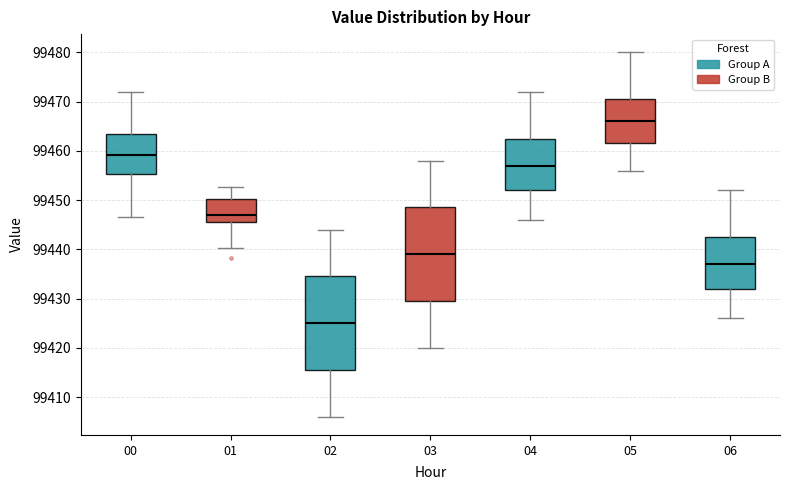

Reading left to right, read every box against the y-axis: the position of its median line, the range the box covers, and the ends of its whiskers. The values are not printed on the chart, so give them approximately, as read against the axis.

00: median 99459, box 99455 to 99463, whiskers 99447 to 99472
01: median 99447, box 99445 to 99450, whiskers 99440 to 99453
02: median 99425, box 99416 to 99435, whiskers 99406 to 99444
03: median 99439, box 99430 to 99449, whiskers 99420 to 99458
04: median 99457, box 99452 to 99463, whiskers 99446 to 99472
05: median 99466, box 99462 to 99471, whiskers 99456 to 99480
06: median 99437, box 99432 to 99443, whiskers 99426 to 99452